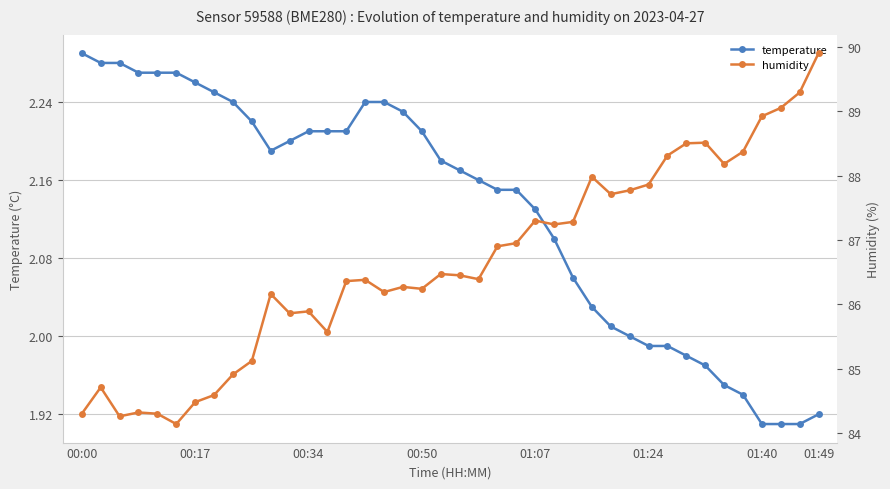

Where is temperature nearest to the value 2?

29